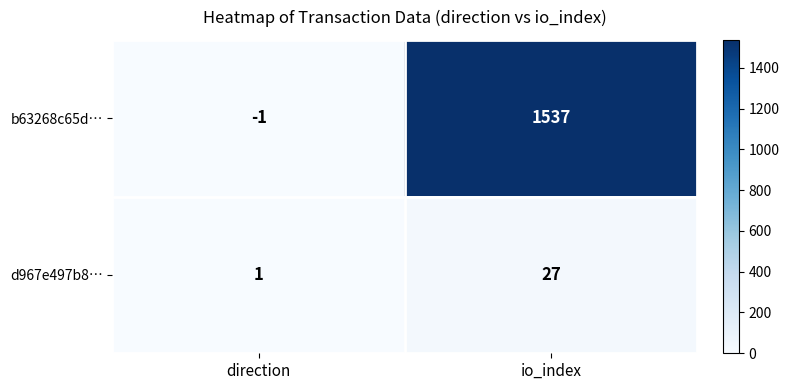

Reading left to right, list all the values displayed in this chart.

b63268c65d…: direction=-1	io_index=1537
d967e497b8…: direction=1	io_index=27